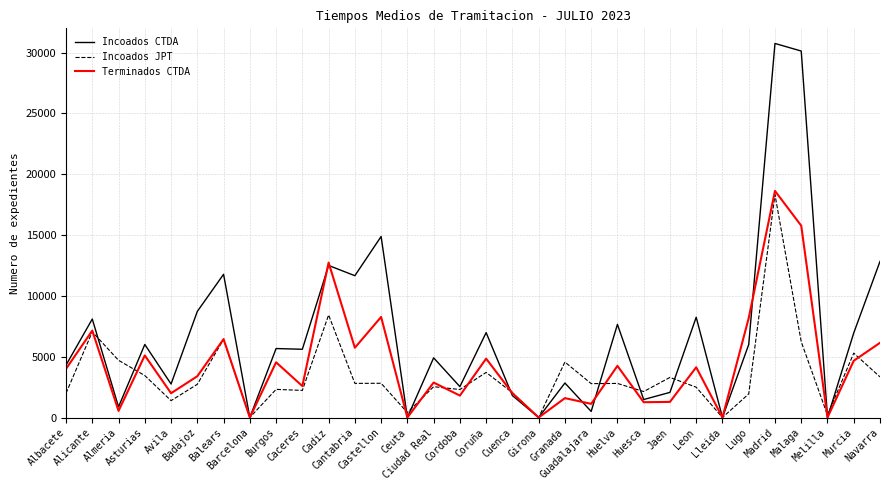

What is the spread (max minus min) of values at Cadiz?

4307